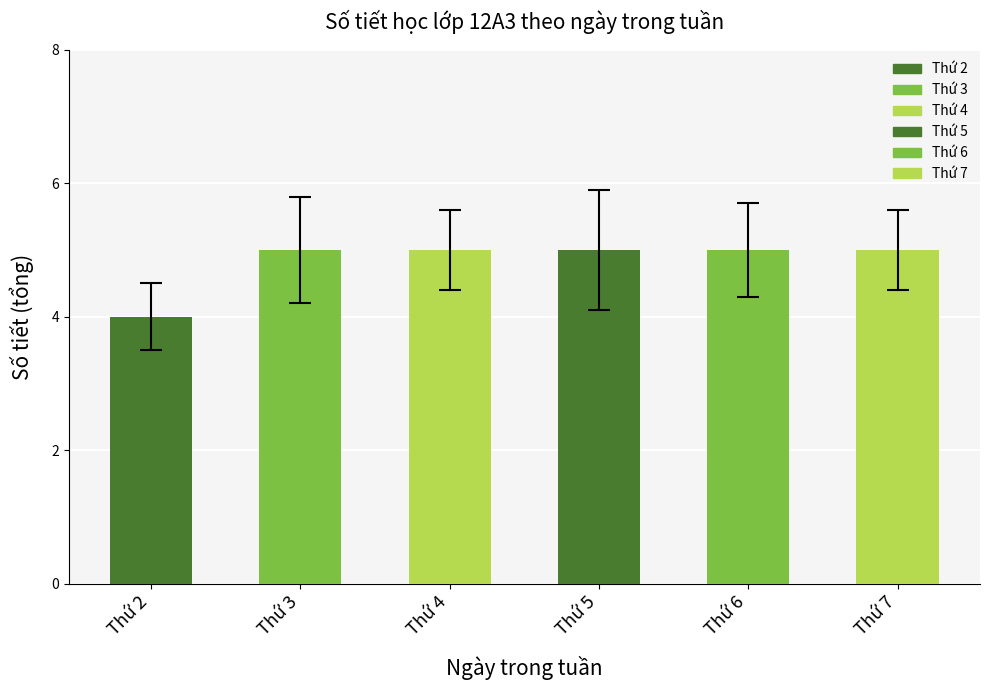

Between Thứ 6 and Thứ 2, which is larger?

Thứ 6